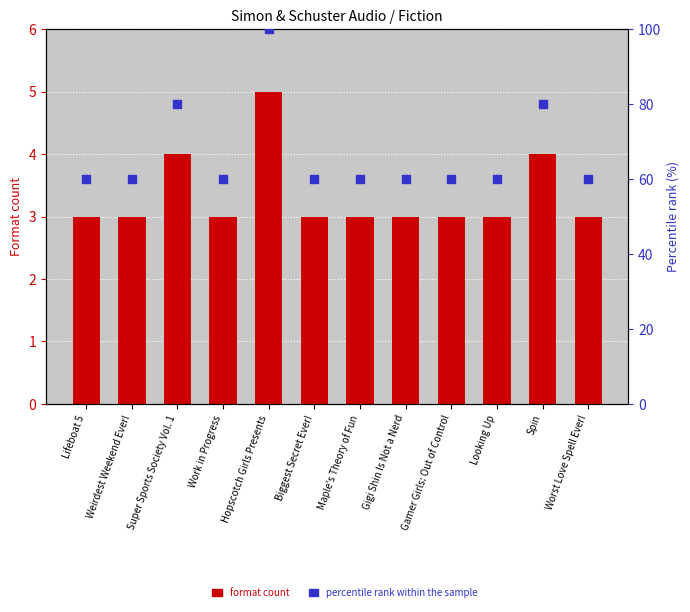

Which series contains the lowest Y value?

Format count